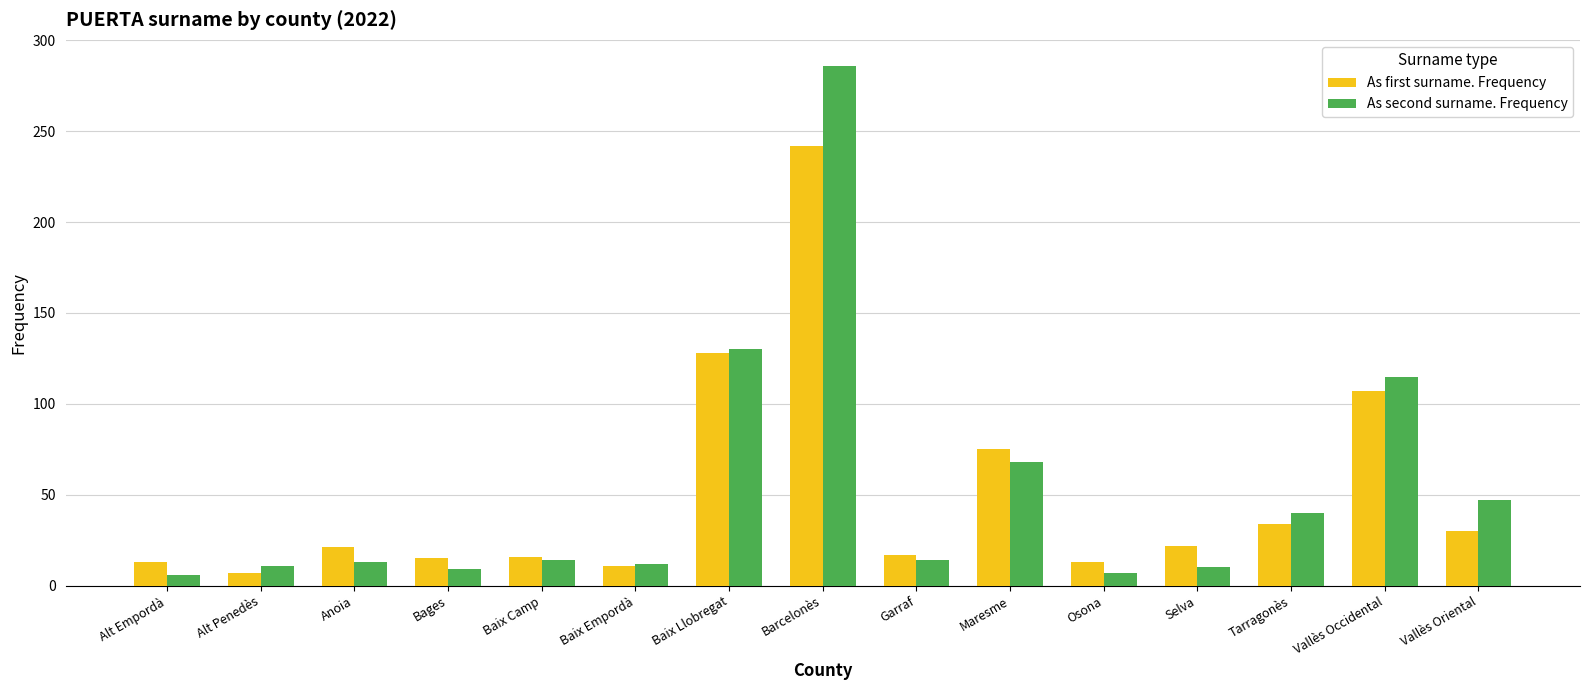

What is the spread (max minus min) of values at Bages?

6